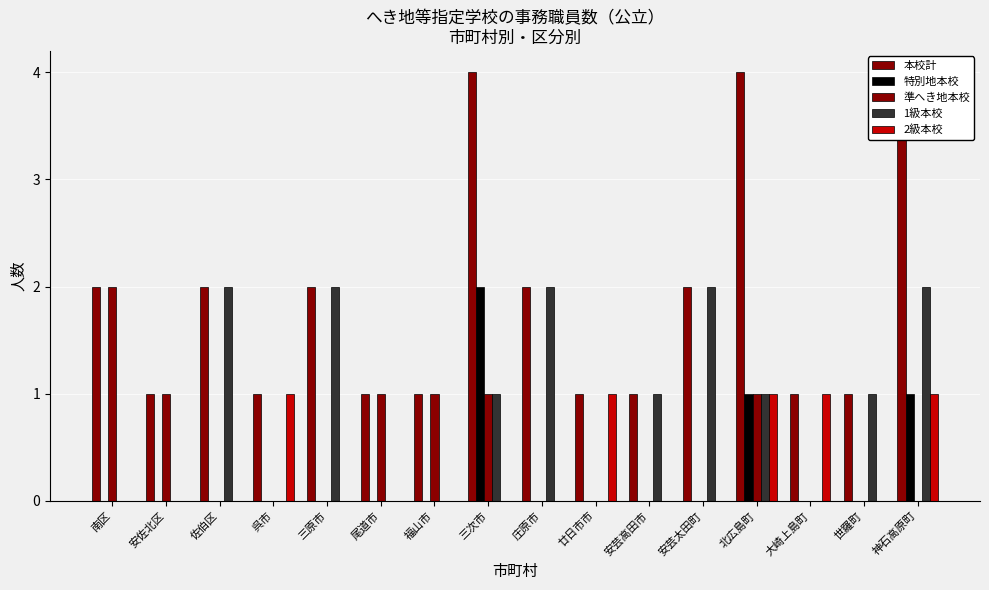

Reading right to left, list all the values displayed in this chart.

本校計: 神石高原町=4	世羅町=1	大崎上島町=1	北広島町=4	安芸太田町=2	安芸高田市=1	廿日市市=1	庄原市=2	三次市=4	福山市=1	尾道市=1	三原市=2	呉市=1	佐伯区=2	安佐北区=1	南区=2
特別地本校: 神石高原町=1	世羅町=0	大崎上島町=0	北広島町=1	安芸太田町=0	安芸高田市=0	廿日市市=0	庄原市=0	三次市=2	福山市=0	尾道市=0	三原市=0	呉市=0	佐伯区=0	安佐北区=0	南区=0
準へき地本校: 神石高原町=0	世羅町=0	大崎上島町=0	北広島町=1	安芸太田町=0	安芸高田市=0	廿日市市=0	庄原市=0	三次市=1	福山市=1	尾道市=1	三原市=0	呉市=0	佐伯区=0	安佐北区=1	南区=2
1級本校: 神石高原町=2	世羅町=1	大崎上島町=0	北広島町=1	安芸太田町=2	安芸高田市=1	廿日市市=0	庄原市=2	三次市=1	福山市=0	尾道市=0	三原市=2	呉市=0	佐伯区=2	安佐北区=0	南区=0
2級本校: 神石高原町=1	世羅町=0	大崎上島町=1	北広島町=1	安芸太田町=0	安芸高田市=0	廿日市市=1	庄原市=0	三次市=0	福山市=0	尾道市=0	三原市=0	呉市=1	佐伯区=0	安佐北区=0	南区=0